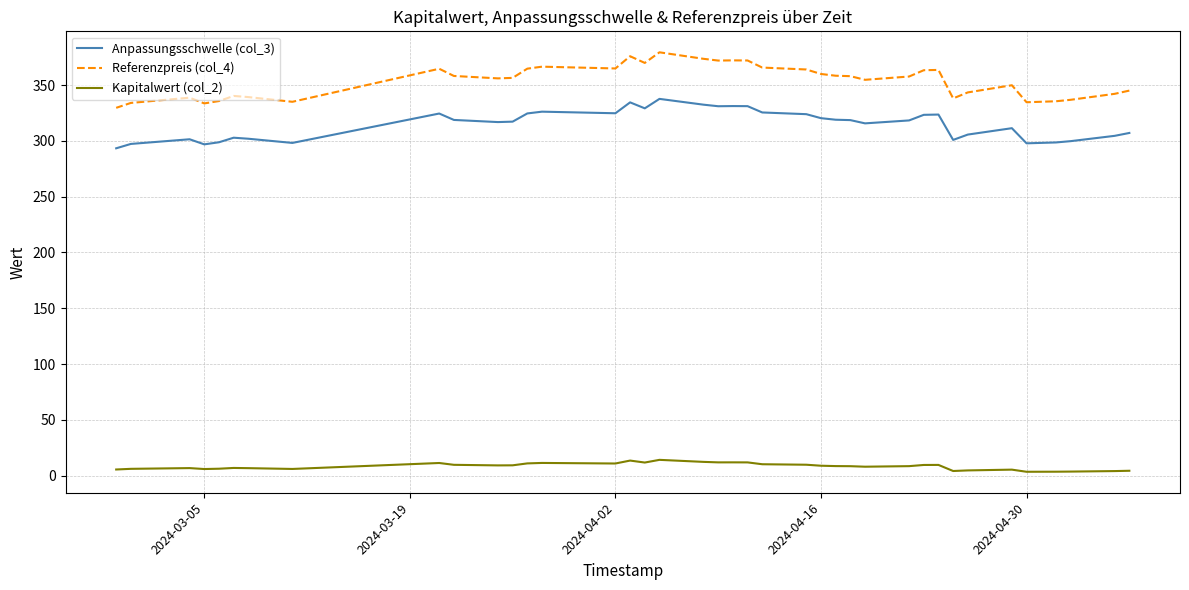

The value of Kapitalwert (col_2) at 8 is 6.4. True or false?

False